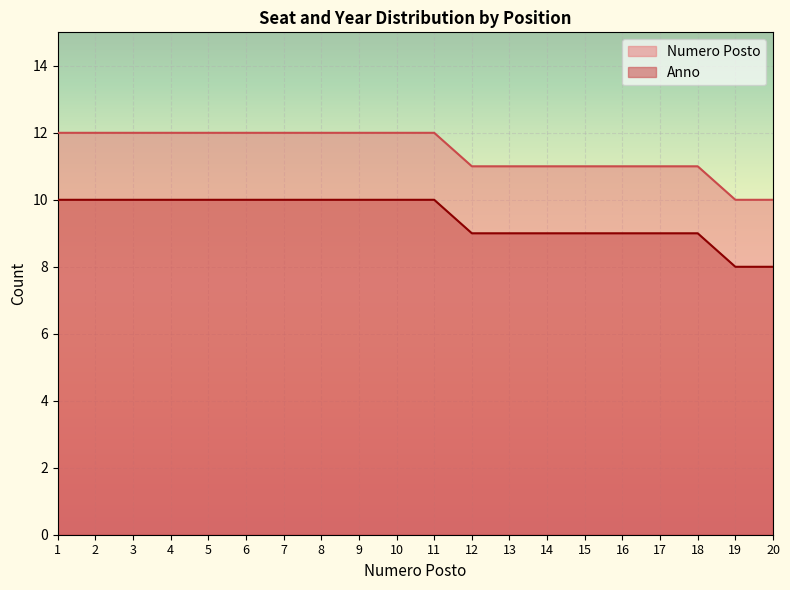

Which series has the largest total across all categories?

Numero Posto